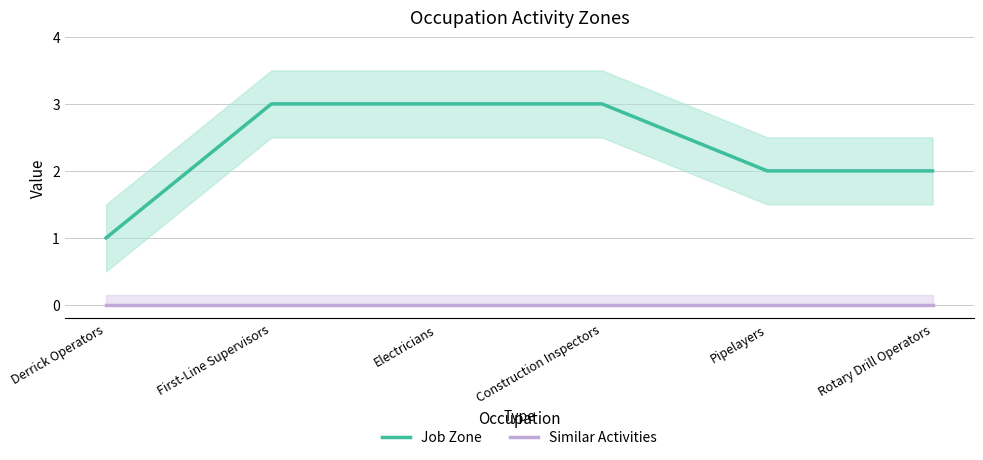

At how many categories does at least one series exceed 1?

5